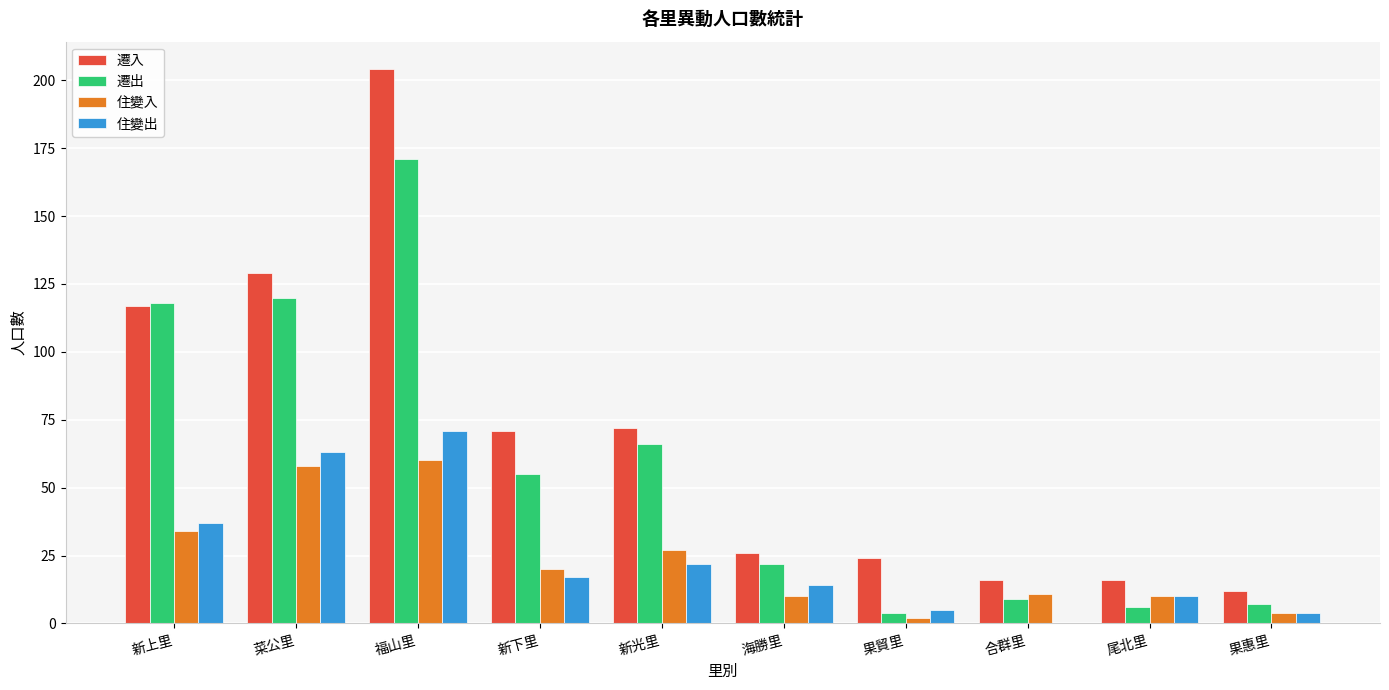

At which label is 遷出 closest to 87?

新光里